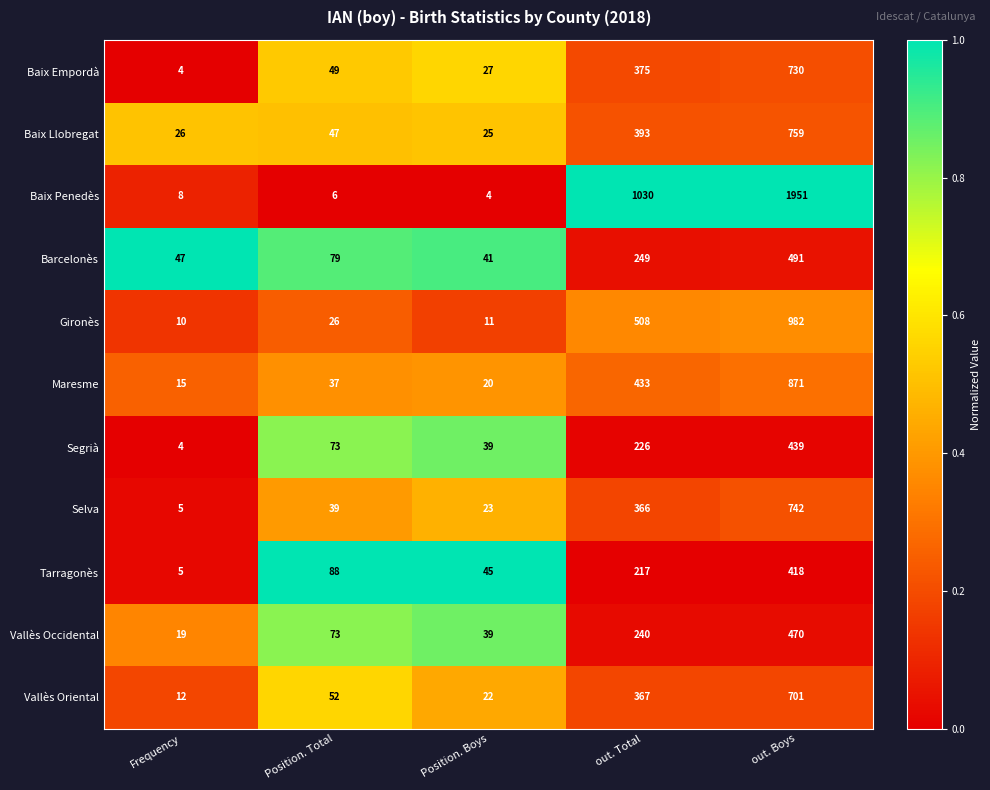

Rank the series by their maximum value, from lowest to highest.

Tarragonès, Segrià, Vallès Occidental, Barcelonès, Vallès Oriental, Baix Empordà, Selva, Baix Llobregat, Maresme, Gironès, Baix Penedès